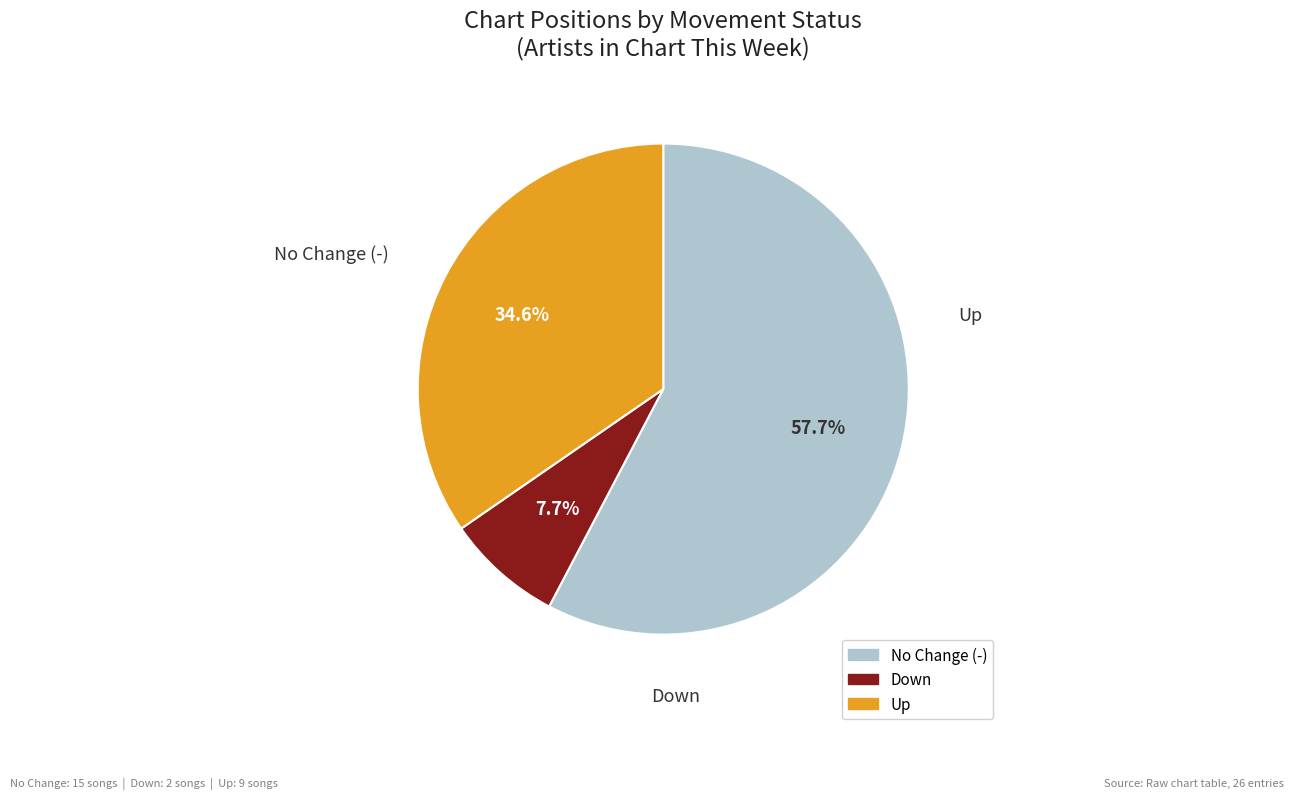

Is there any slice that represents more than half of the pie?

Yes